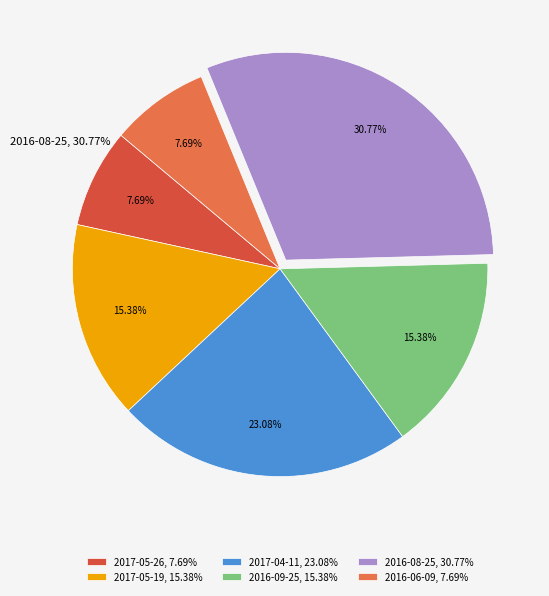

What is the largest slice in the pie chart?

2016-08-25